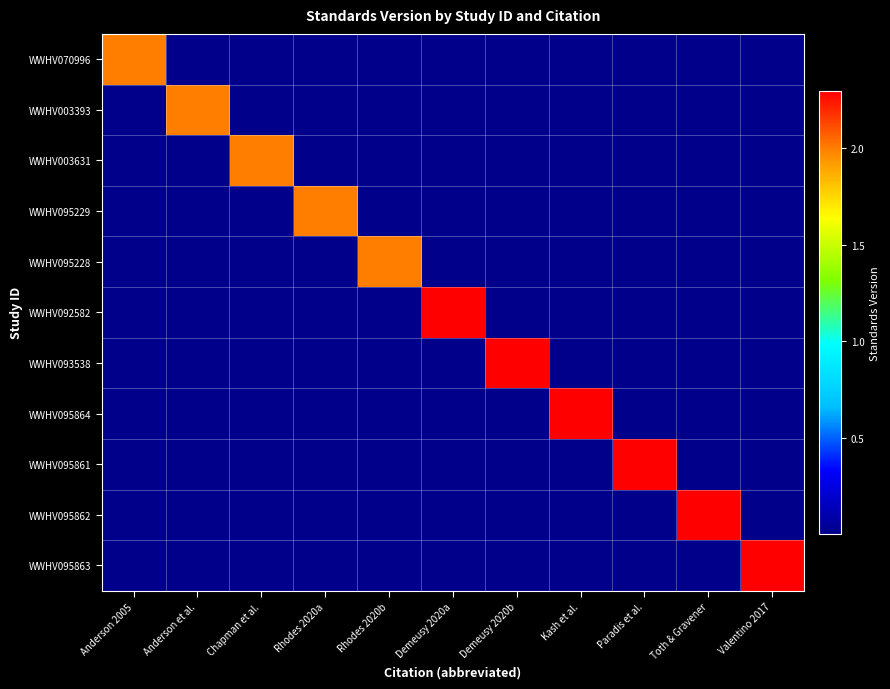

Which label corresponds to the smallest value in the chart?

Anderson et al.